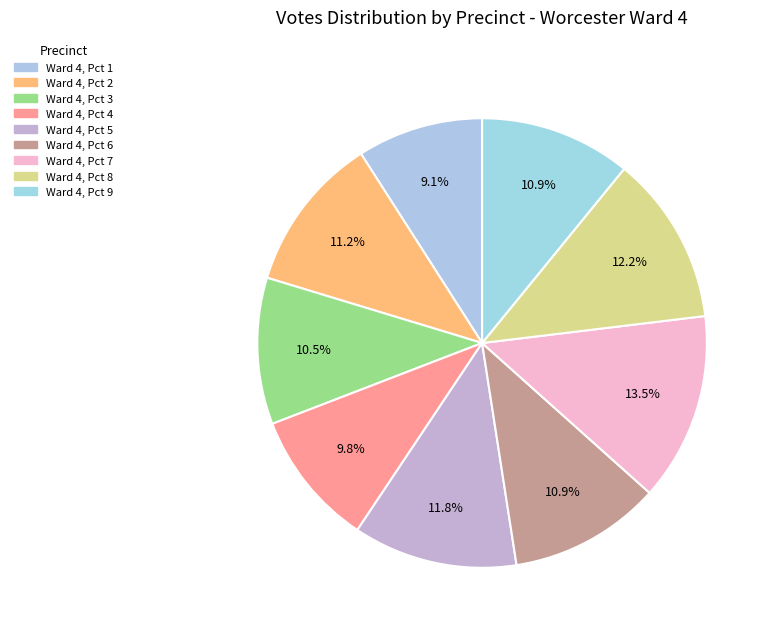

Which category has the smallest portion of the pie?

Ward 4, Pct 1